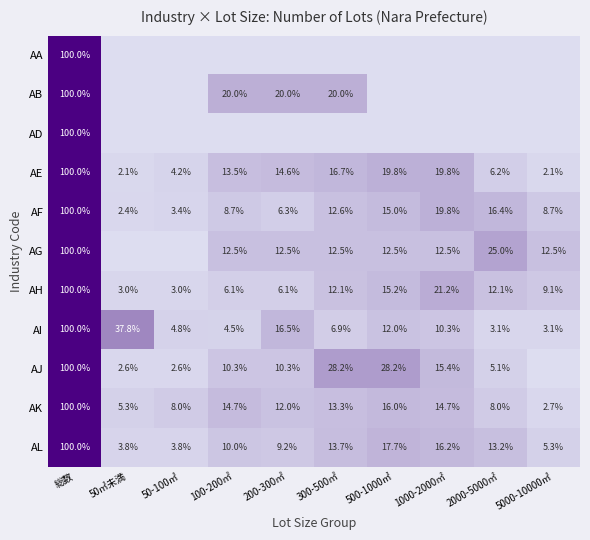

What is the minimum value for AK?

2.7